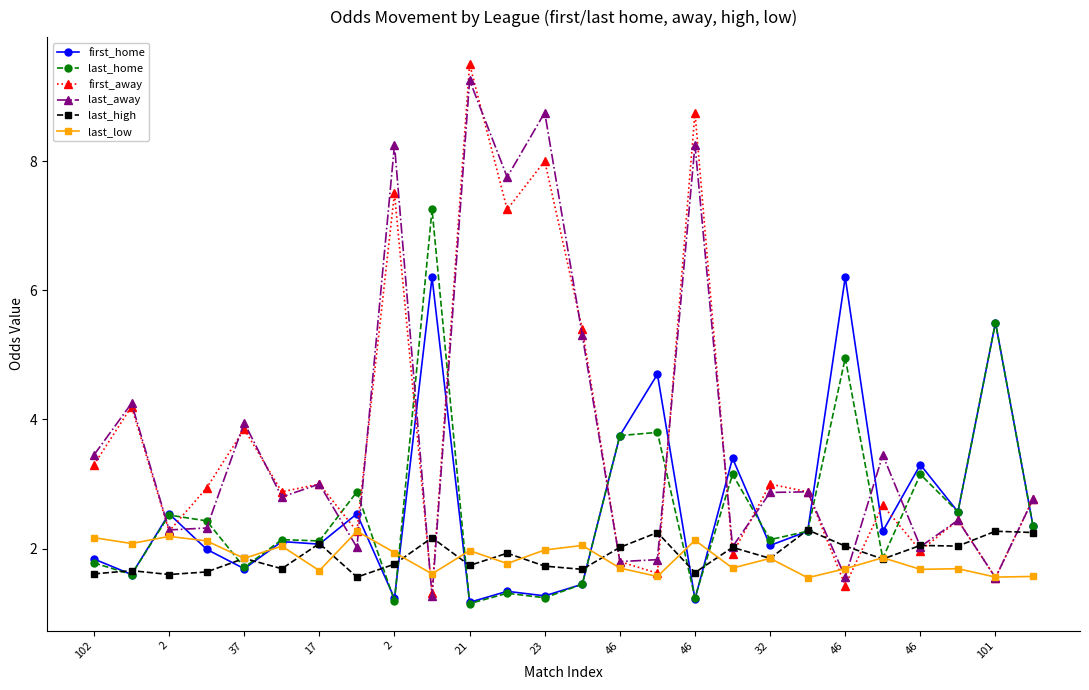

True or false: first_home has more than 1 points higher than both neighbors.

True